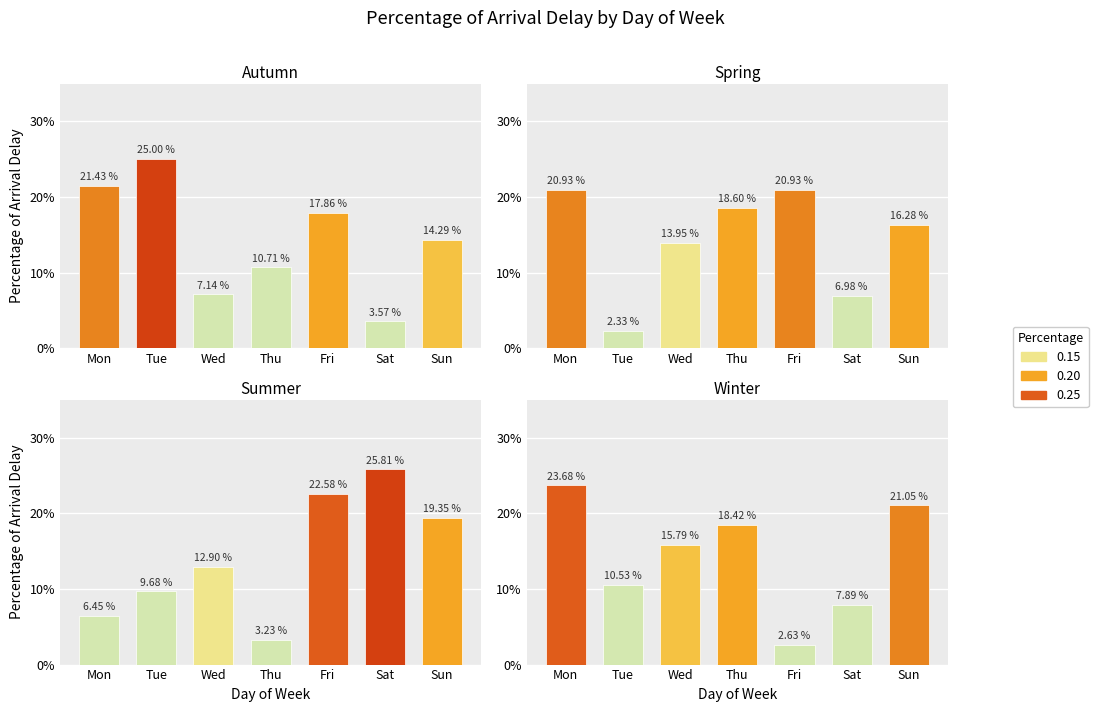

At which category does the chart reach its minimum across all series?

Tue